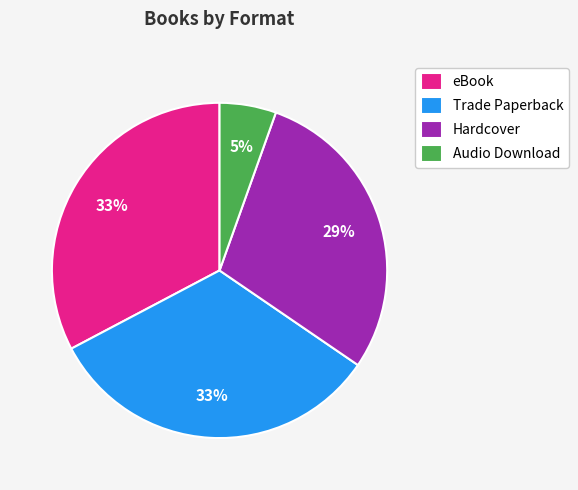

Combined, do Audio Download and Hardcover account for over 50%?

No